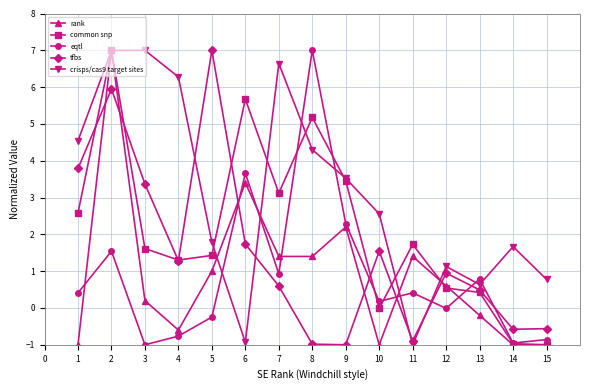

Where is crisps/cas9 target sites nearest to the value 3?

10